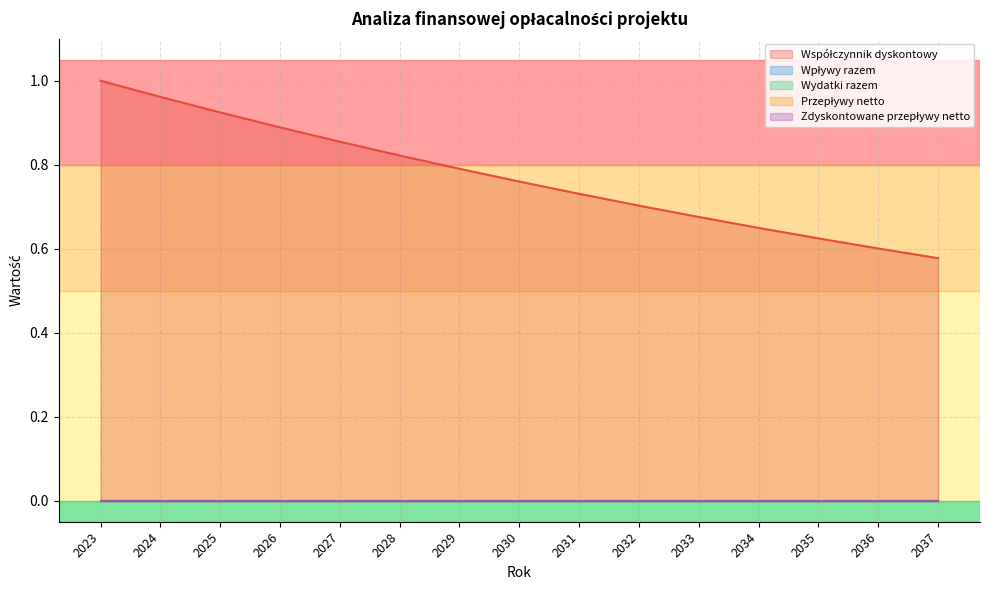

Rank the series by their maximum value, from lowest to highest.

Wpływy razem, Wydatki razem, Przepływy netto, Zdyskontowane przepływy netto, Współczynnik dyskontowy